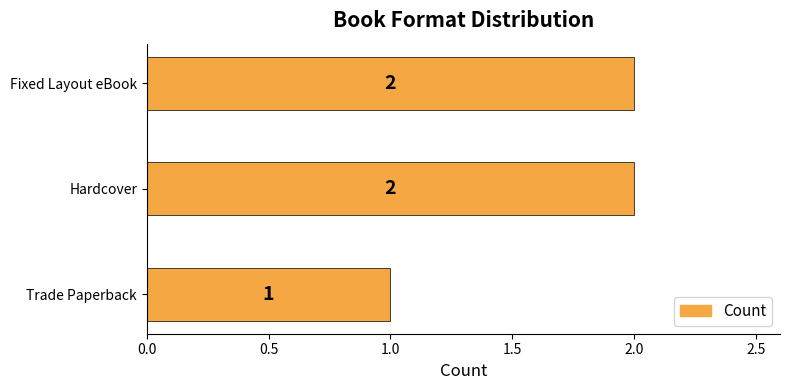

What is the ratio of the value at Fixed Layout eBook to the value at Trade Paperback?

2.0